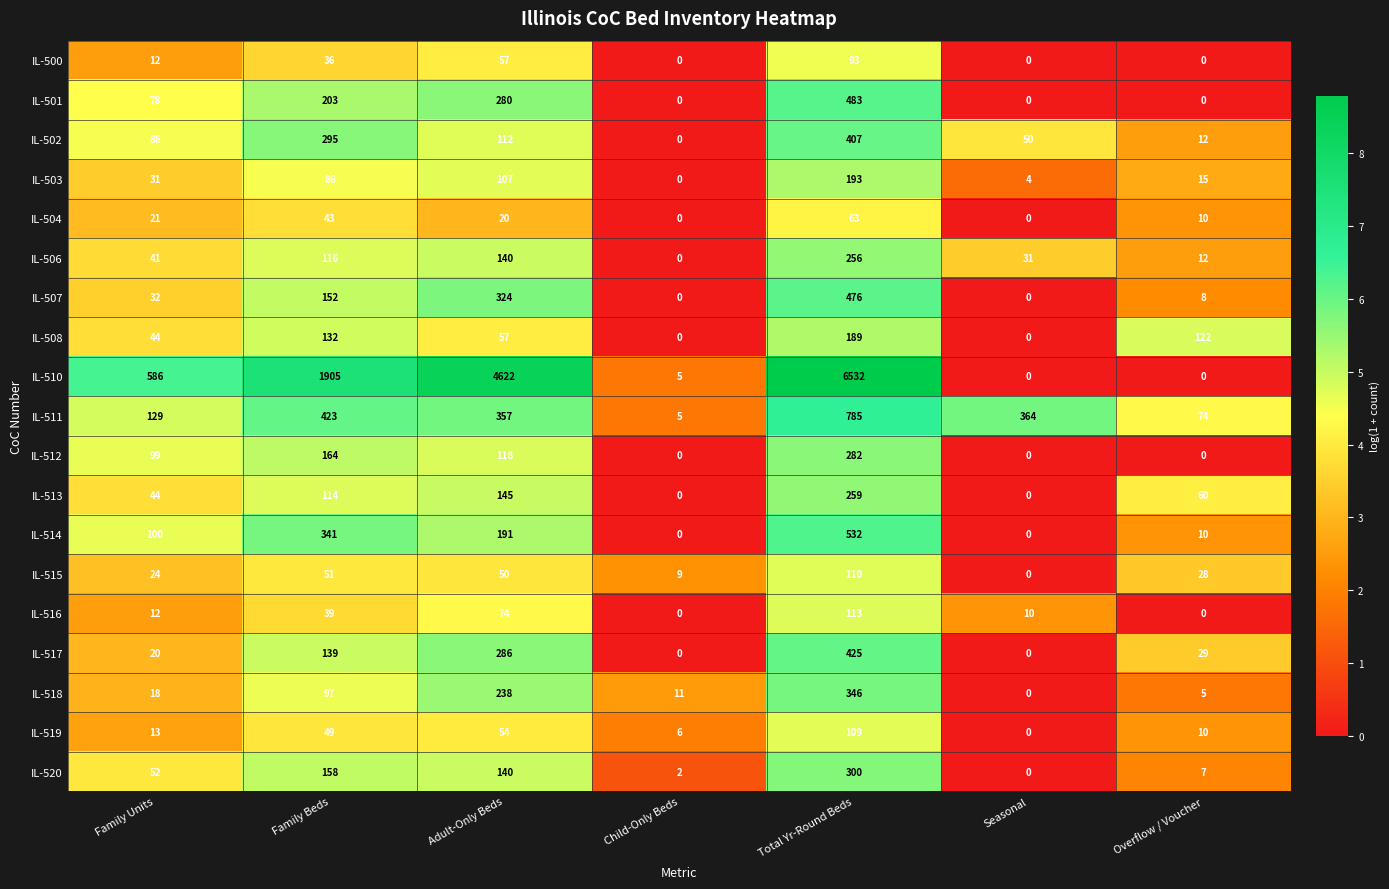

At which category is the sum across all series the highest?

Total Yr-Round Beds